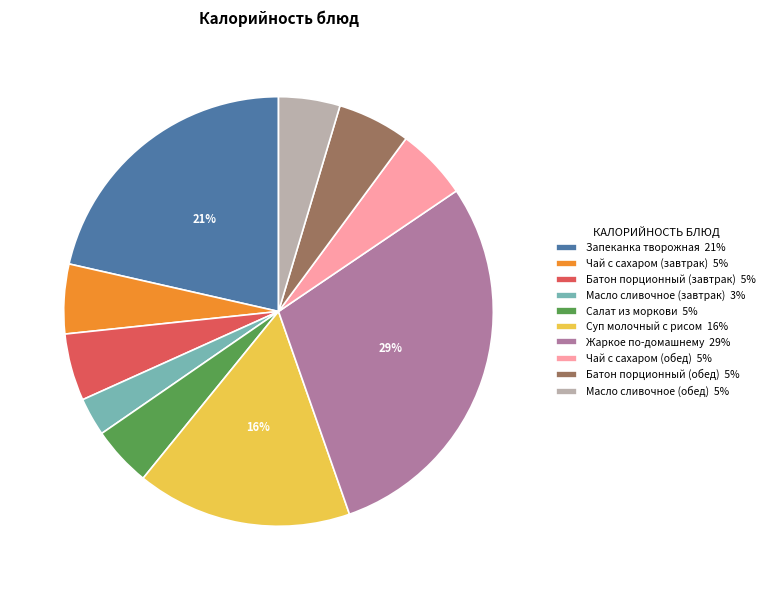

Is there a majority slice in this chart?

No